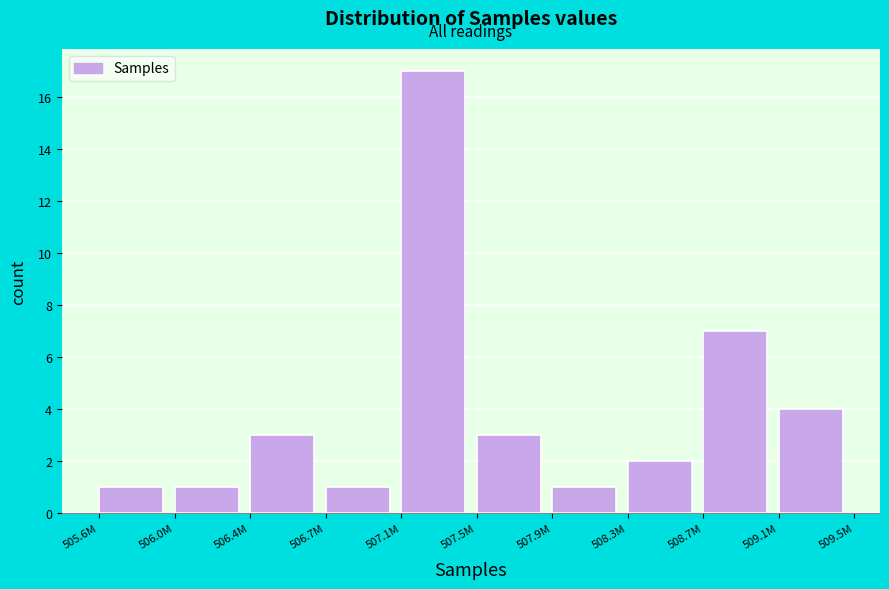

Reading left to right, list all the values displayed in this chart.

505.6M=1	506.0M=1	506.4M=3	506.7M=1	507.1M=17	507.5M=3	507.9M=1	508.3M=2	508.7M=7	509.1M=4